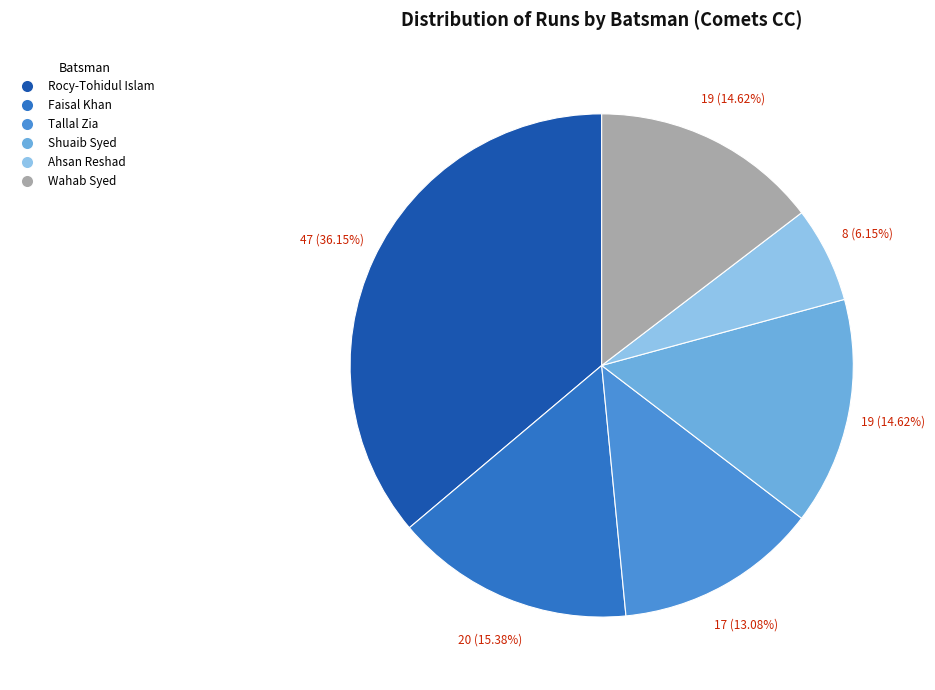

To the nearest percent, what is the difference between the largest and smallest slice percentages?

30%